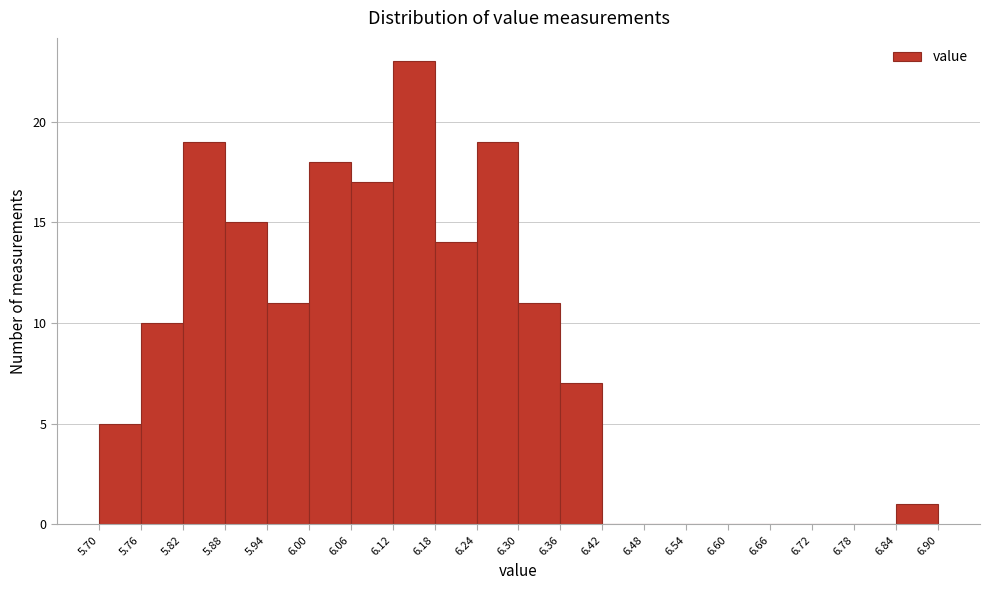

Reading left to right, list every bar in this chart as the range it spans on the x-axis followed by its height. The values are not printed on the chart, so give them approximately, as read against the axis.

5.70 to 5.76: 5
5.76 to 5.82: 10
5.82 to 5.88: 19
5.88 to 5.94: 15
5.94 to 6.00: 11
6.00 to 6.06: 18
6.06 to 6.12: 17
6.12 to 6.18: 23
6.18 to 6.24: 14
6.24 to 6.30: 19
6.30 to 6.36: 11
6.36 to 6.42: 7
6.42 to 6.48: 0
6.48 to 6.54: 0
6.54 to 6.60: 0
6.60 to 6.66: 0
6.66 to 6.72: 0
6.72 to 6.78: 0
6.78 to 6.84: 0
6.84 to 6.90: 1